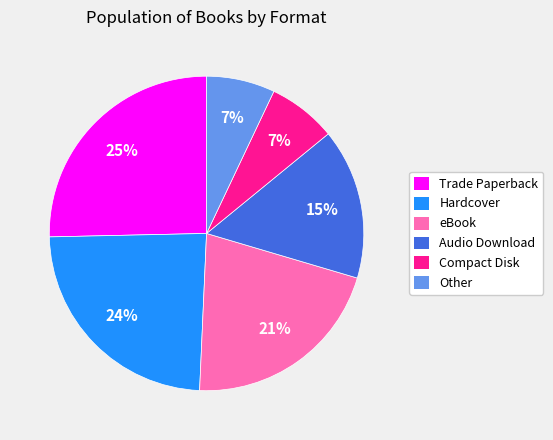

Which category has the biggest portion of the pie?

Trade Paperback